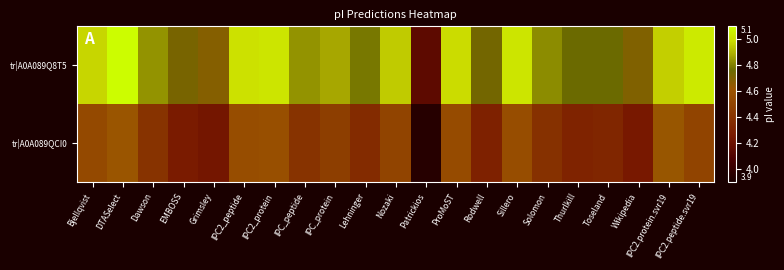

How many series are shown in this chart?

2